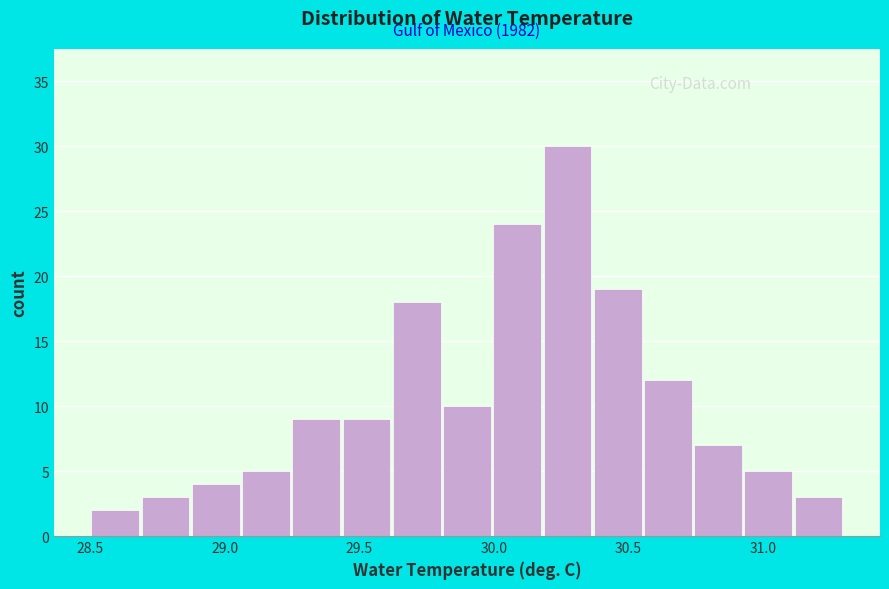

Around what value on the x-axis is the tallest bar? Give the approximate position of its centre, as read against the axis.

30.25